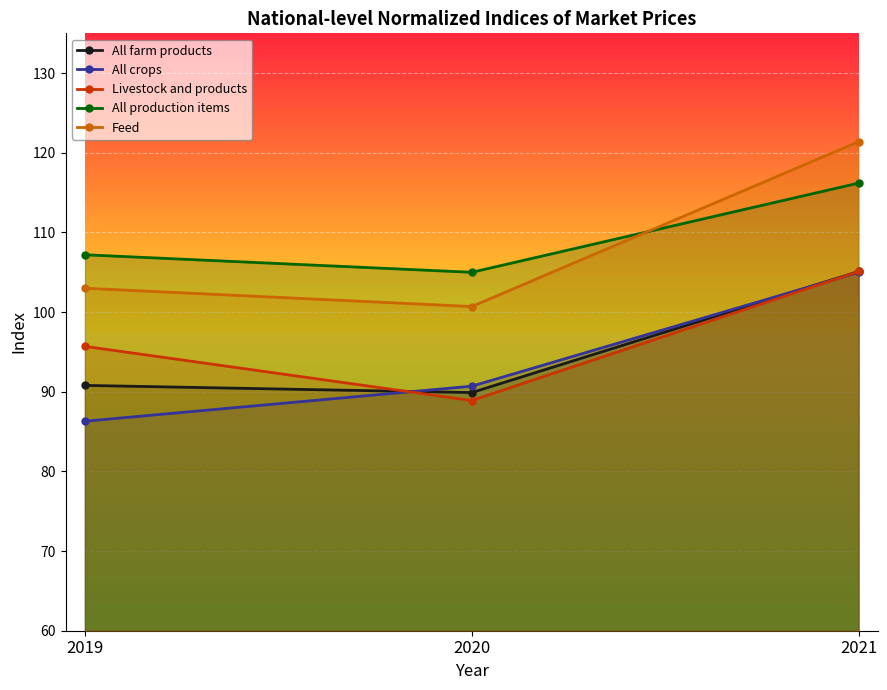

Reading left to right, transcribe all the data shown in this chart.

All farm products: 2019=90.8	2020=89.9	2021=105.1
All crops: 2019=86.3	2020=90.7	2021=105.0
Livestock and products: 2019=95.7	2020=88.9	2021=105.1
All production items: 2019=107.2	2020=105.0	2021=116.2
Feed: 2019=103.0	2020=100.7	2021=121.4